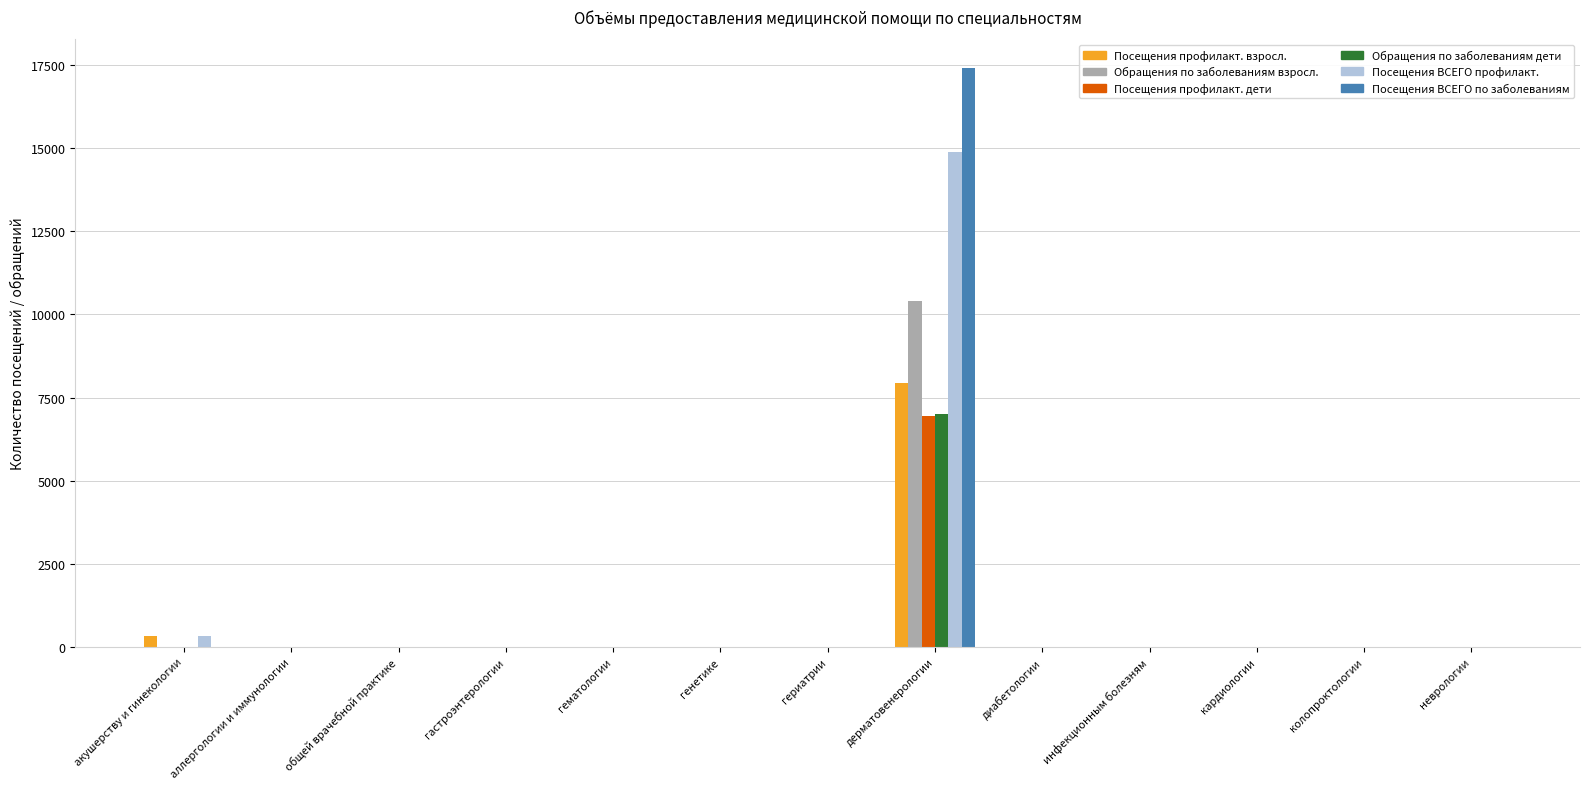

How many values in the Посещения ВСЕГО профилакт. series exceed 0?

2